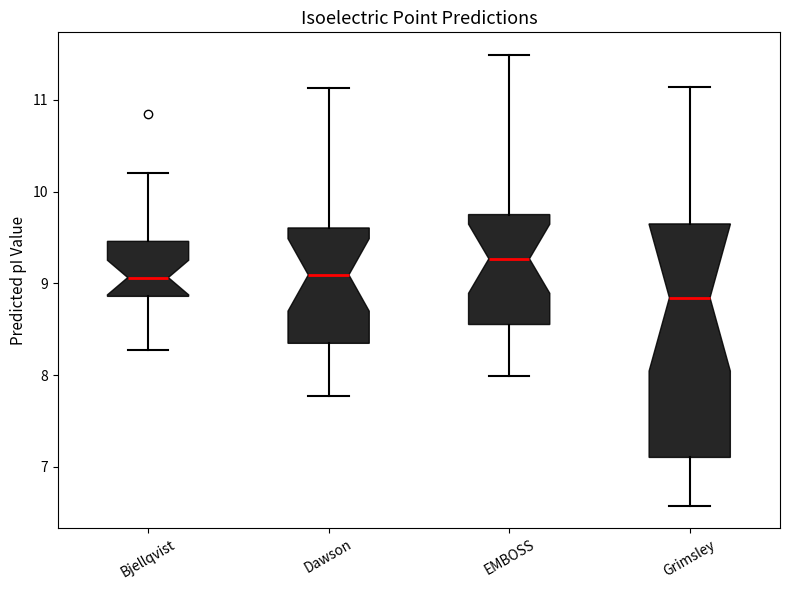

Where does the upper whisker of the box for EMBOSS end on the y-axis? The values are not printed on the chart, so give them approximately, as read against the axis.

11.5